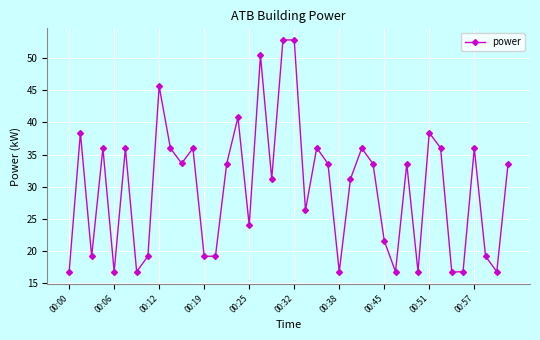

What is the difference between the maximum and minimum values?

36.0